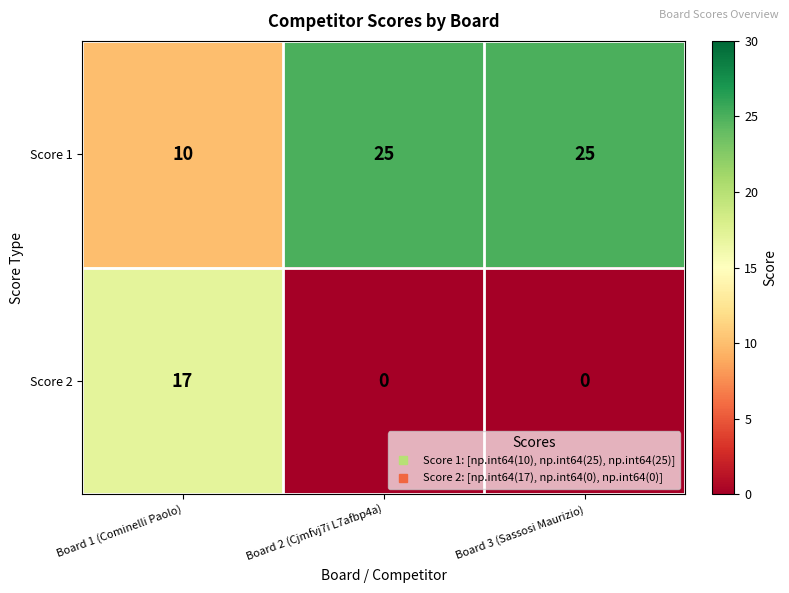

Read the Score 2 value at Board 1 (Cominelli Paolo).

17